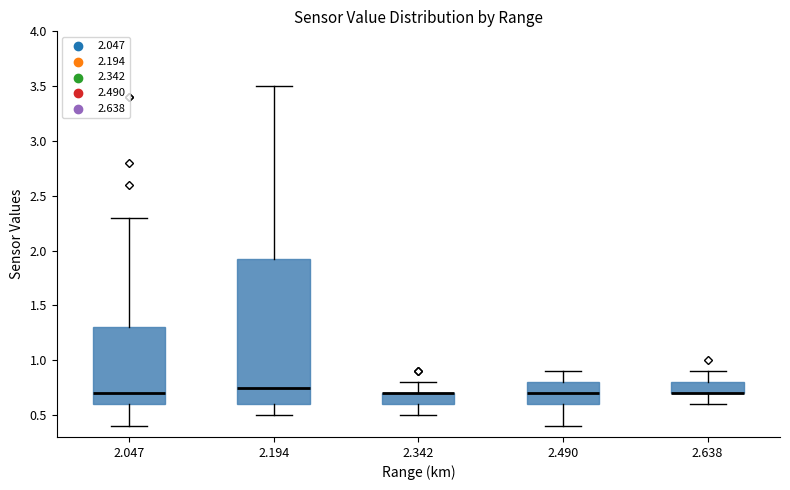

Comparing the boxes themselves (not the whiskers), which one is the tallest?

2.194